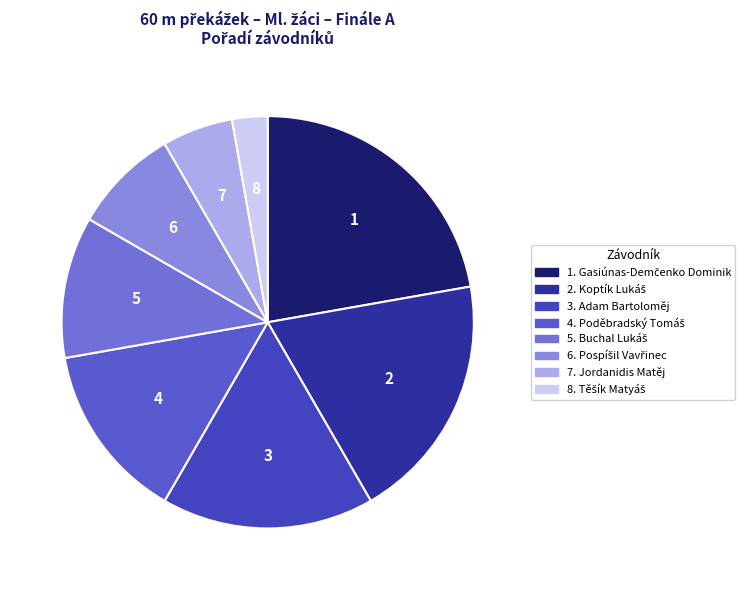

How many segments does this pie chart have?

8